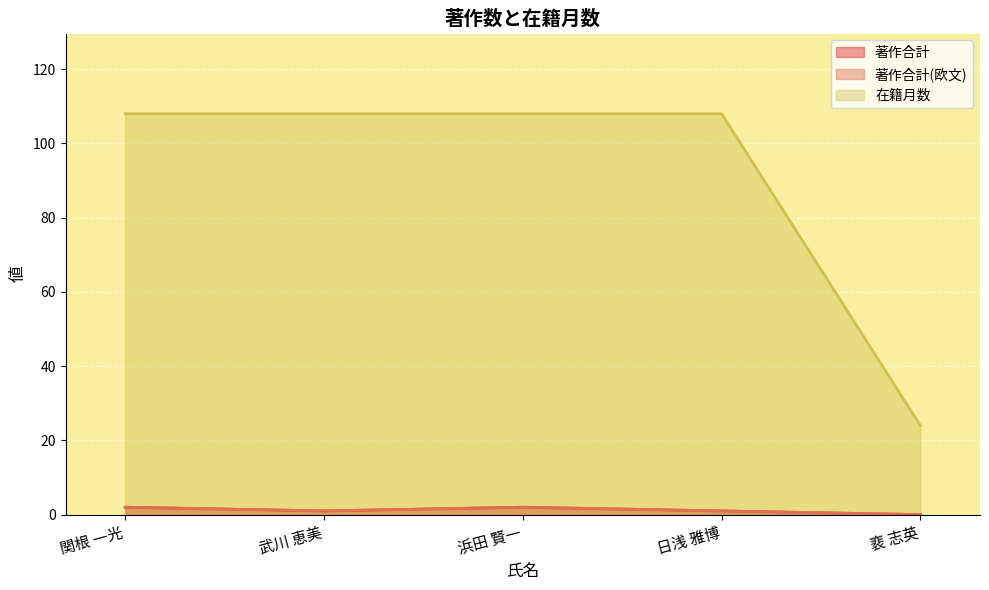

Which label corresponds to the smallest value in the chart?

裵 志英